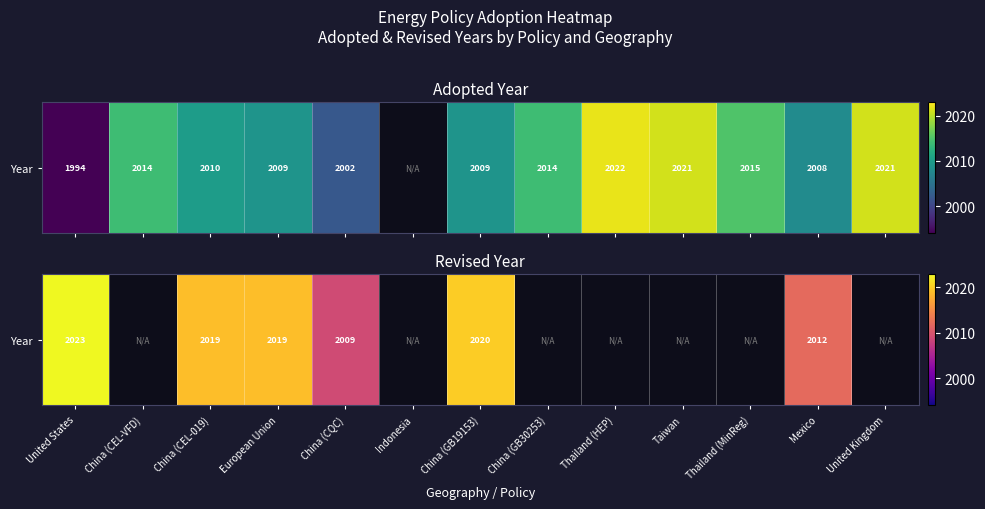

At which label is the value closest to 2016?

China (CEL-019)